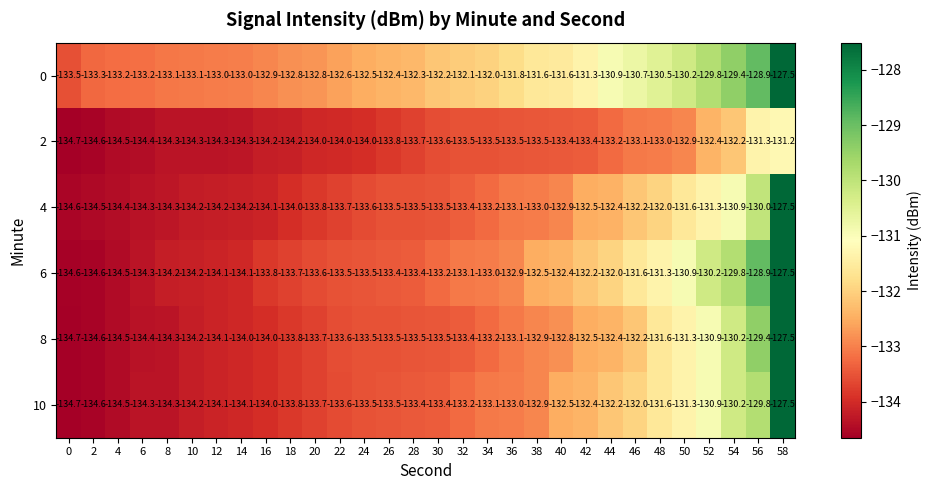

How many series are shown in this chart?

6